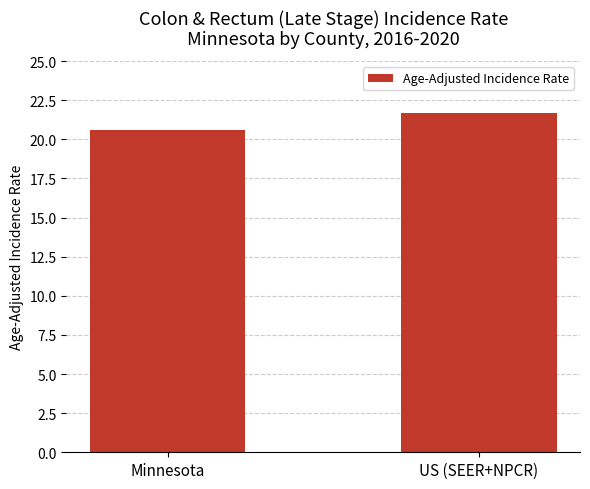

At which label does the data first exceed 21?

US (SEER+NPCR)